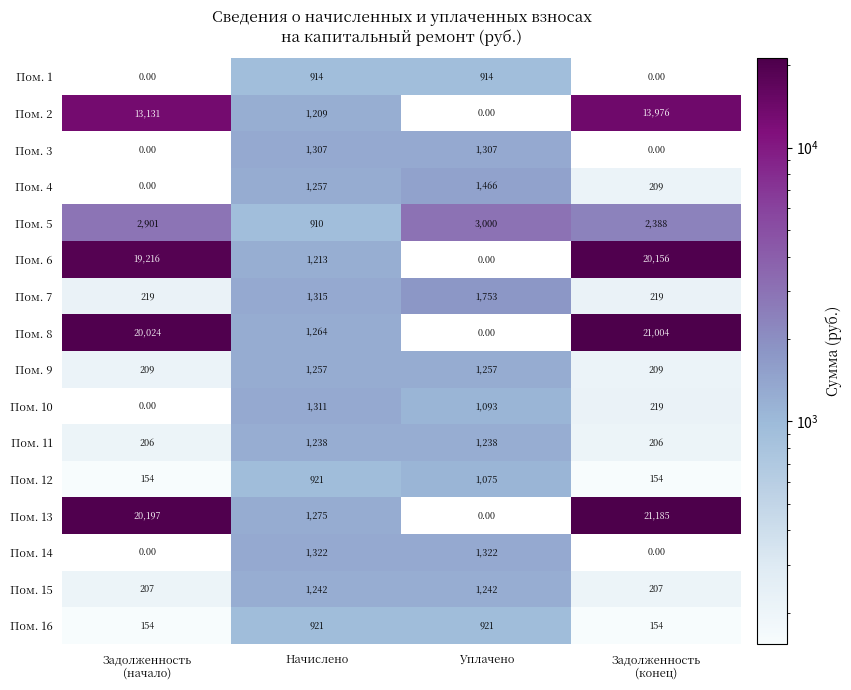

Which series has the widest spread of values?

Пом. 13